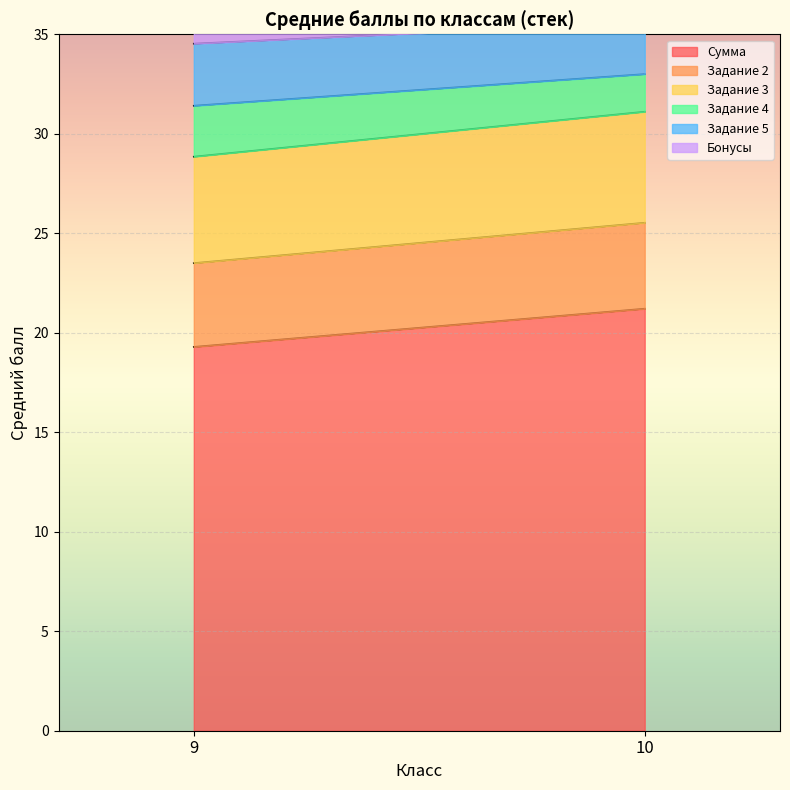

What is the difference between the maximum and minimum values in the Задание 5 series?

0.1